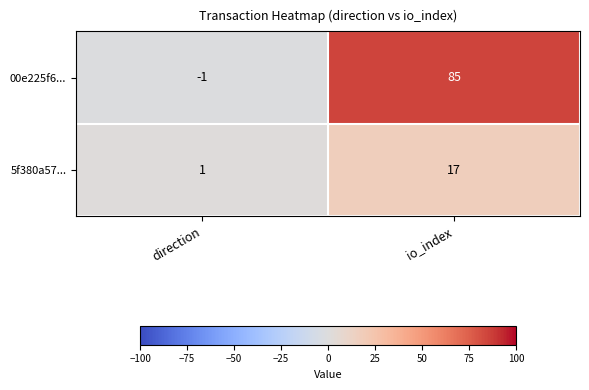

The value of 00e225f6... at direction is 0. True or false?

False